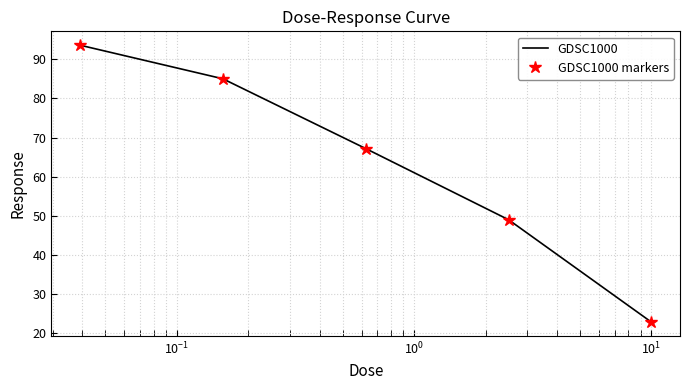

Count the number of categories in the chart.

5